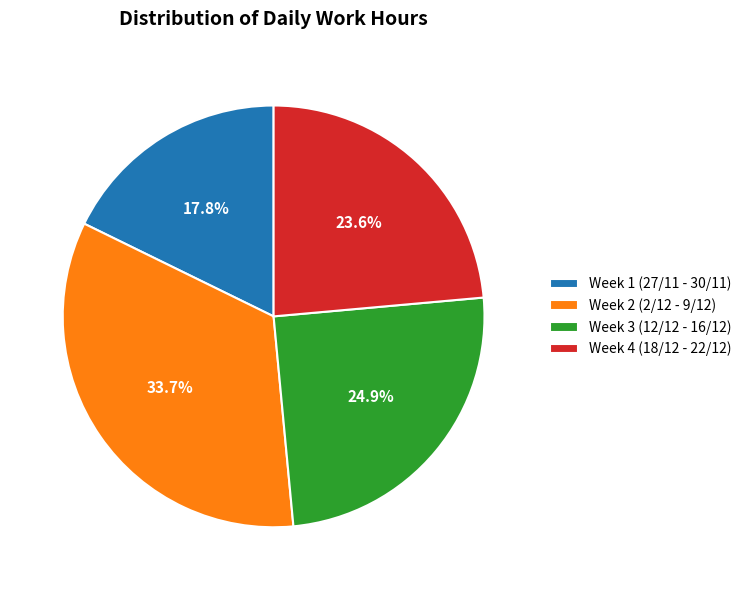

Count the number of slices in the pie.

4